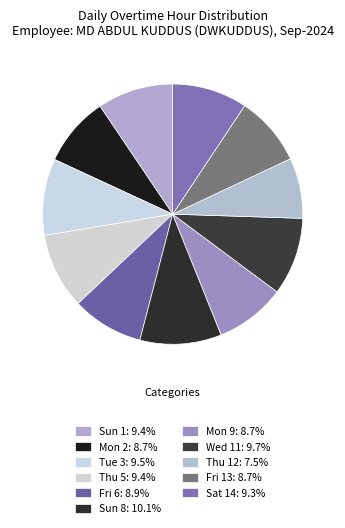

The Sun 1 slice represents 1% of the pie. True or false?

False